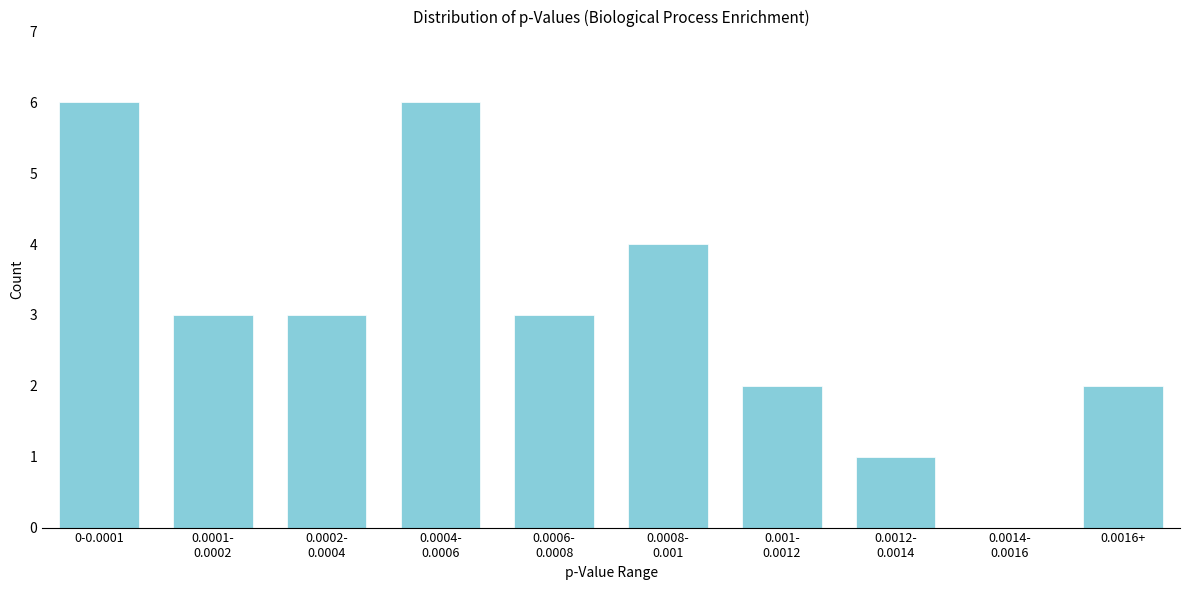

What is the greatest value displayed?

6